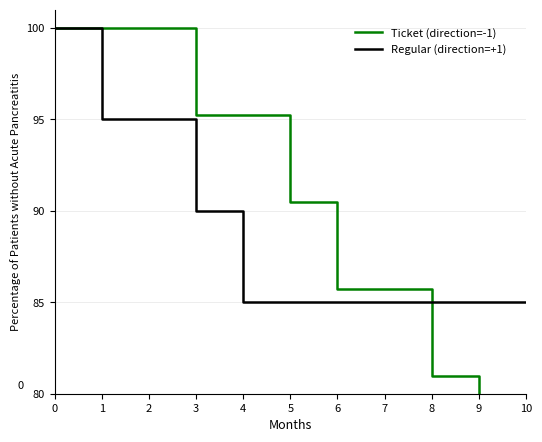

Is the value of Regular (direction=+1) at 7 greater than the value of Ticket (direction=-1) at 2?

No